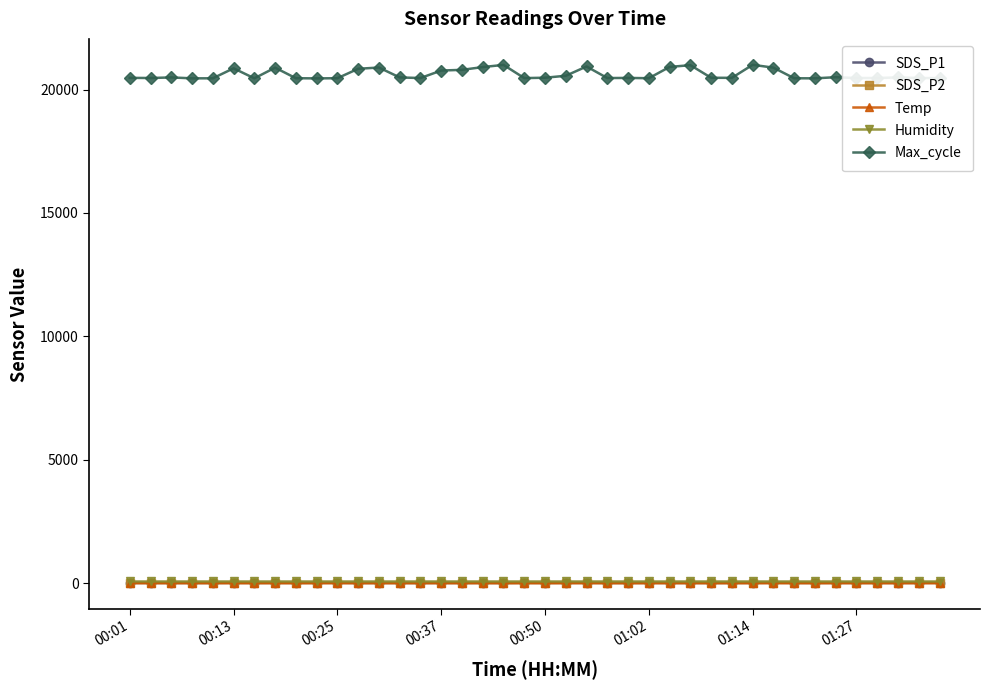

True or false: Max_cycle has more than 0 interior local peaks.

True